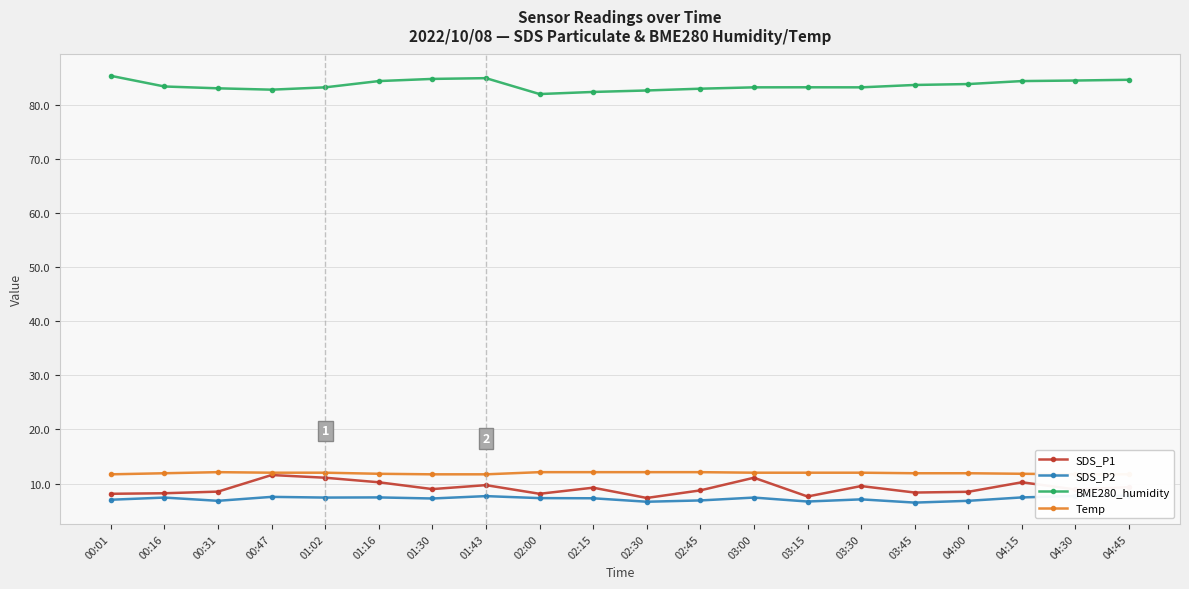

True or false: SDS_P2 has a value of 2.3 at 02:00.

False